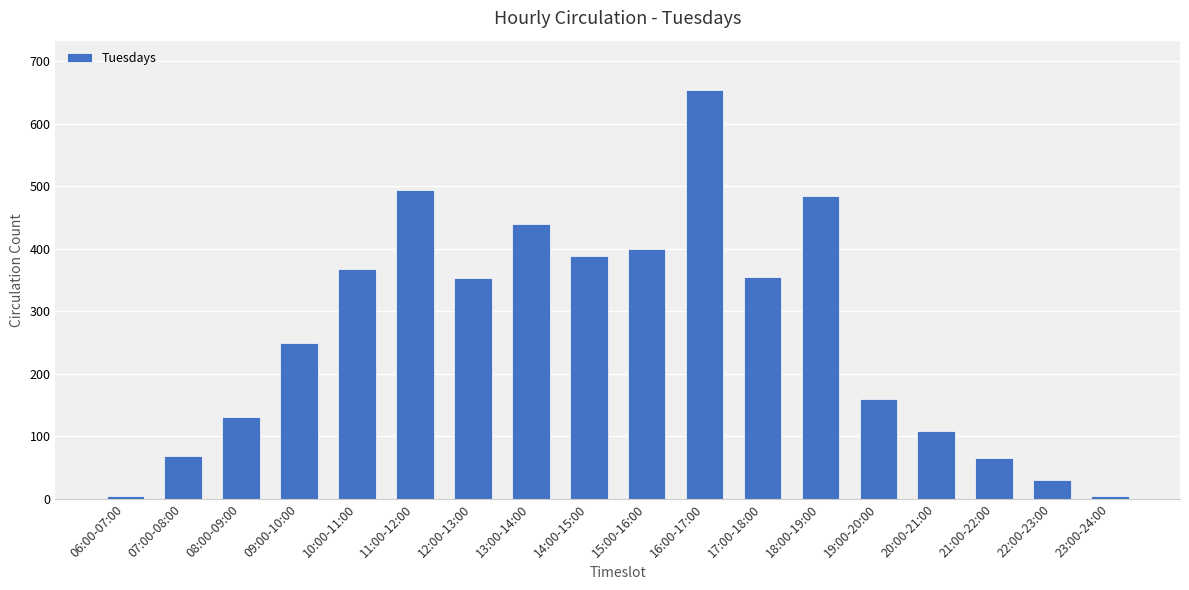

What is the sum of all values?

4754